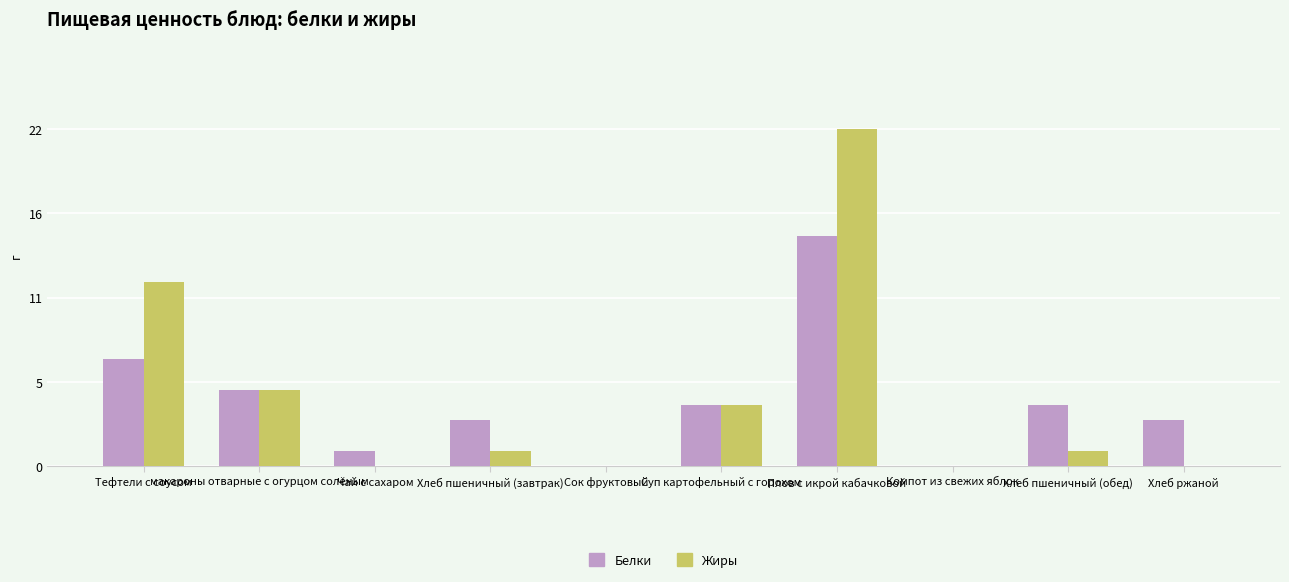

What position from the right is Хлеб пшеничный (завтрак)?

7